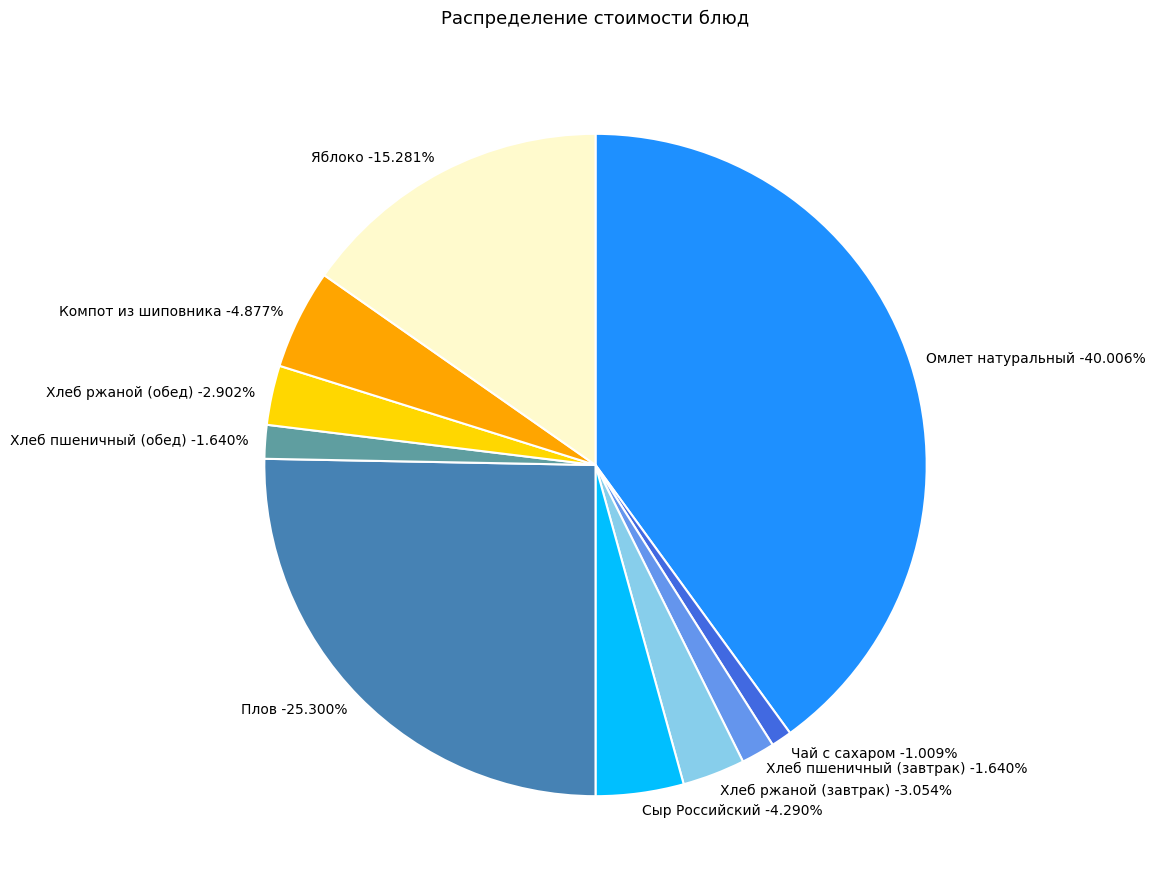

Does any single category account for the majority?

No